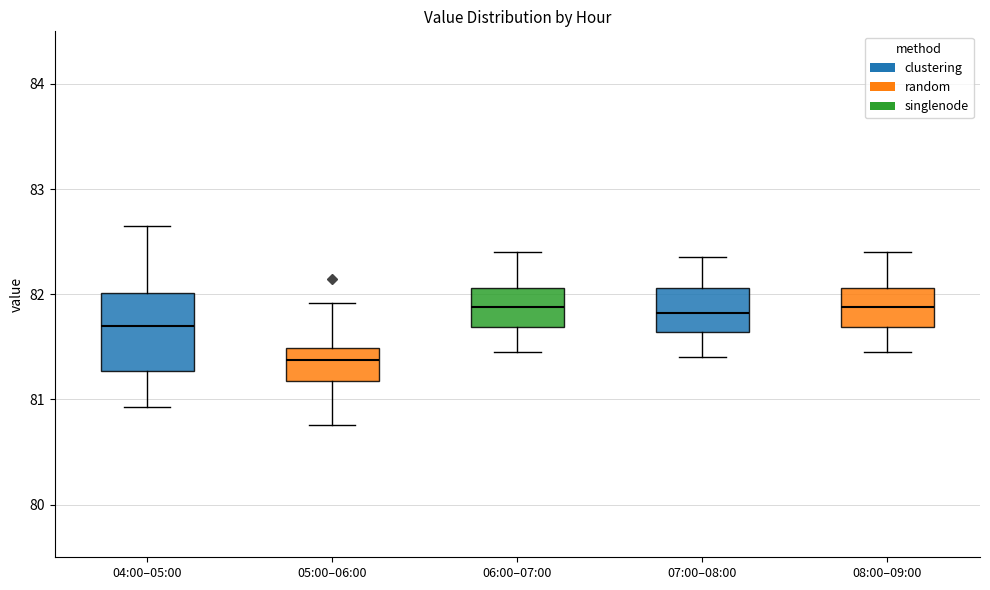

Reading left to right, read every box against the y-axis: the position of its median line, the range the box covers, and the ends of its whiskers. The values are not printed on the chart, so give them approximately, as read against the axis.

04:00–05:00: median 81.7, box 81.3 to 82.0, whiskers 80.9 to 82.7
05:00–06:00: median 81.4, box 81.2 to 81.5, whiskers 80.8 to 81.9
06:00–07:00: median 81.9, box 81.7 to 82.1, whiskers 81.5 to 82.4
07:00–08:00: median 81.8, box 81.6 to 82.1, whiskers 81.4 to 82.4
08:00–09:00: median 81.9, box 81.7 to 82.1, whiskers 81.5 to 82.4